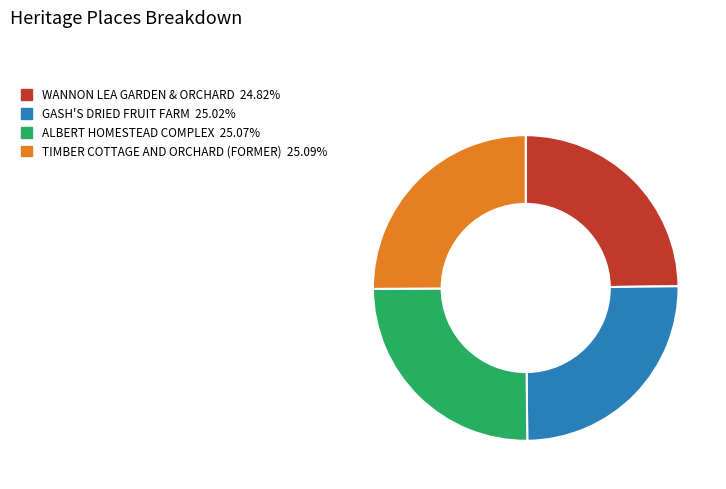

What is the ratio of the value at GASH'S DRIED FRUIT FARM to the value at ALBERT HOMESTEAD COMPLEX?

1.0